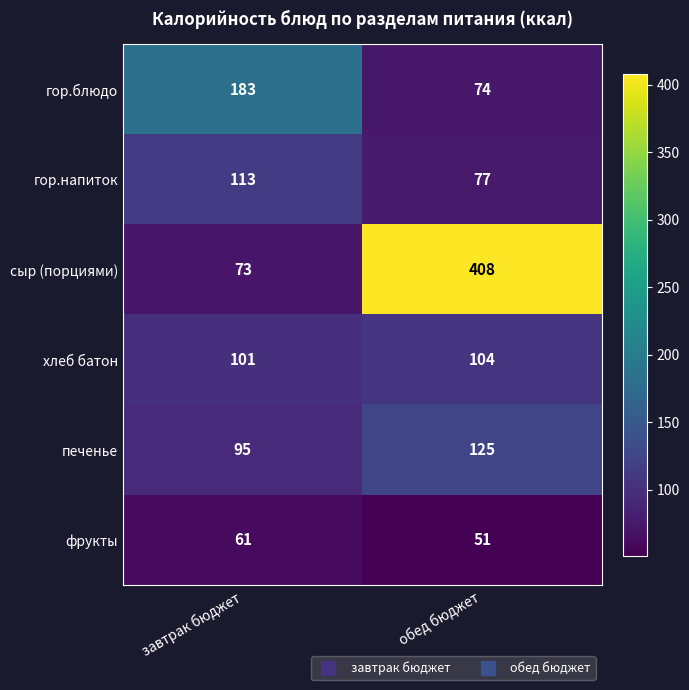

At which category does the chart reach its peak across all series?

обед бюджет